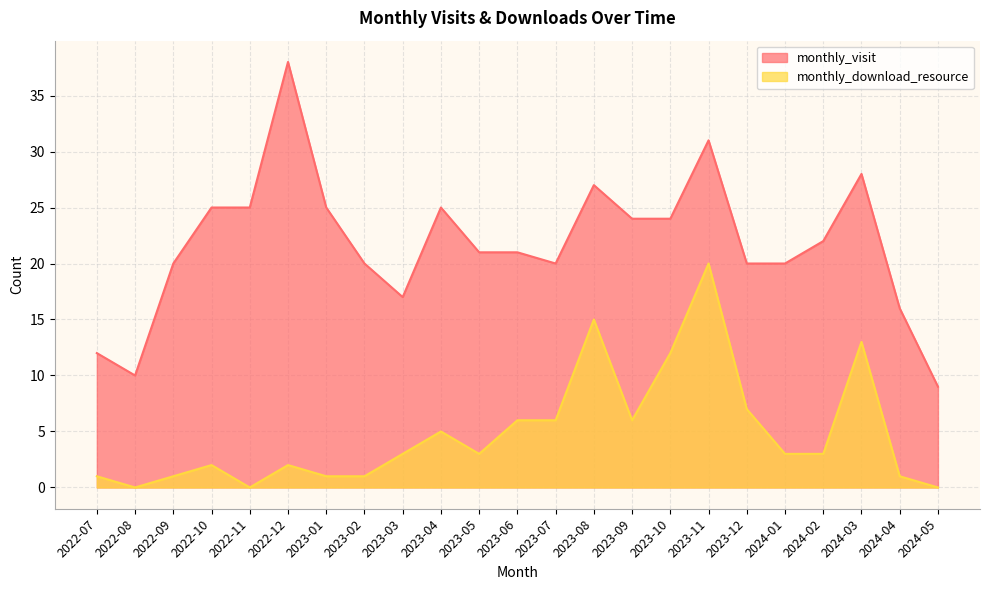

True or false: monthly_visit and monthly_download_resource cross at least once.

False